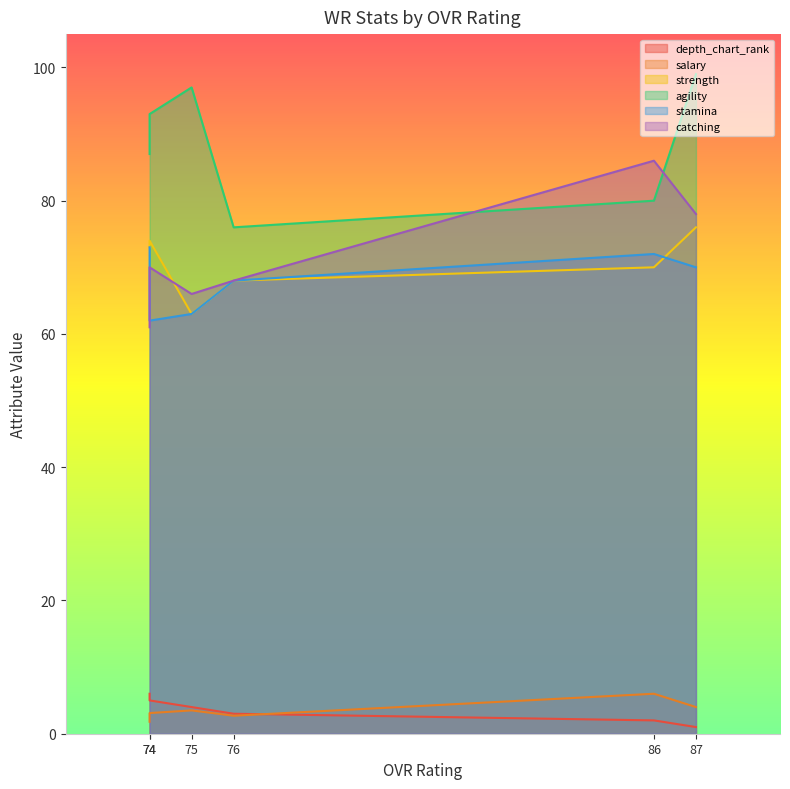

Rank the series at 74 from highest to lowest value.

agility, strength, catching, stamina, depth_chart_rank, salary